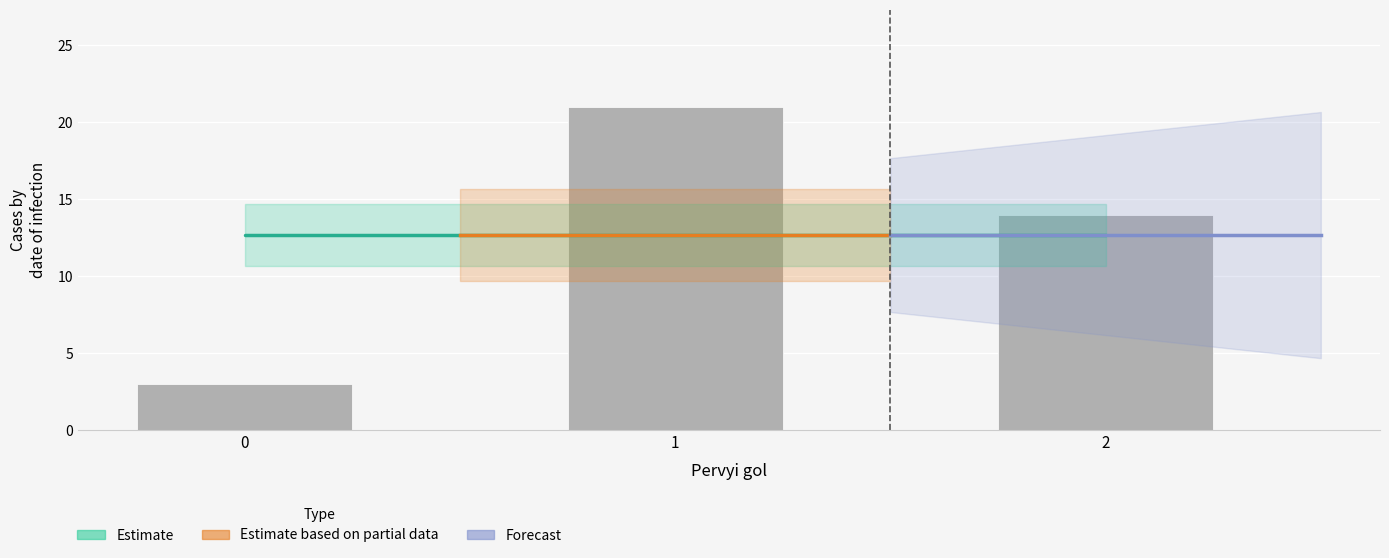

Reading left to right, list all the values displayed in this chart.

0=3	1=21	2=14